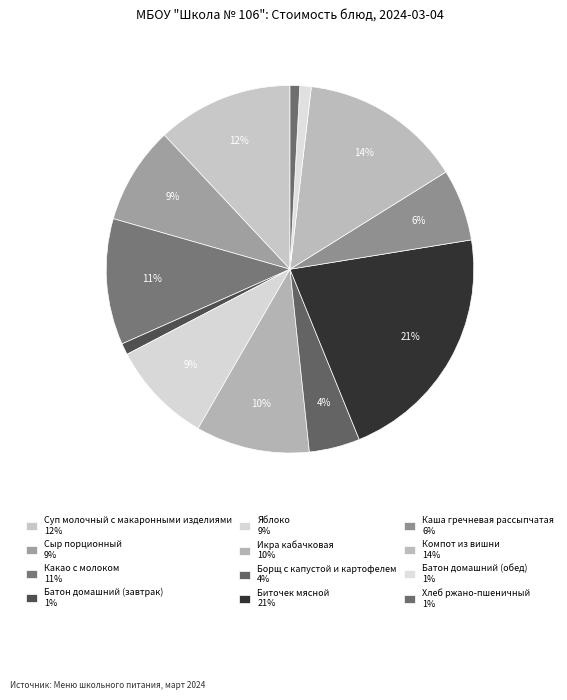

How many segments does this pie chart have?

12